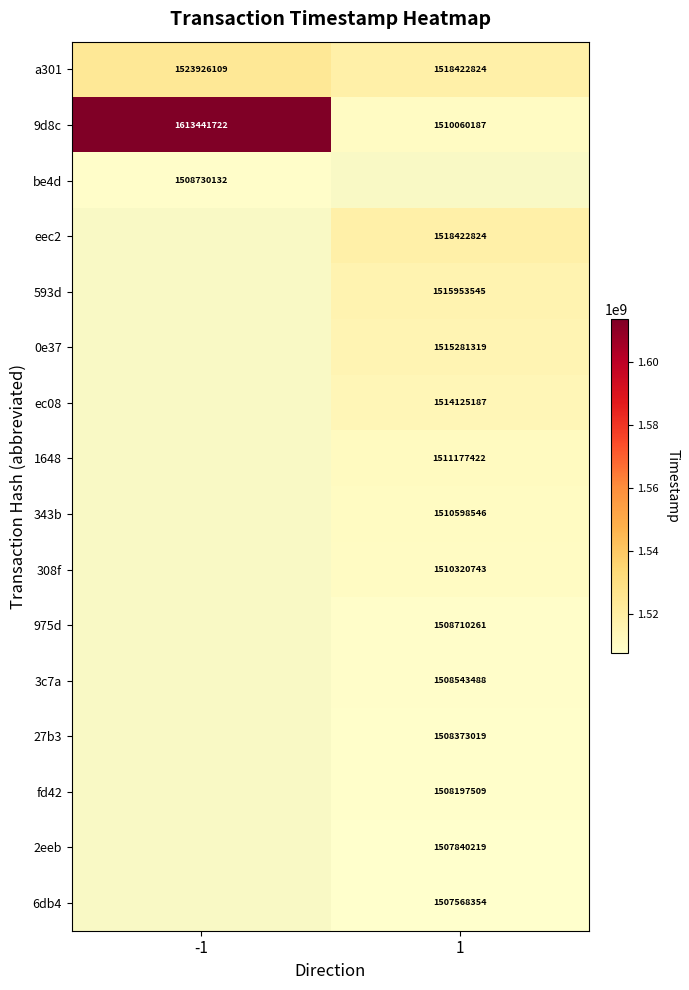

The value of 27b3 at 1 is 1508373019. True or false?

True